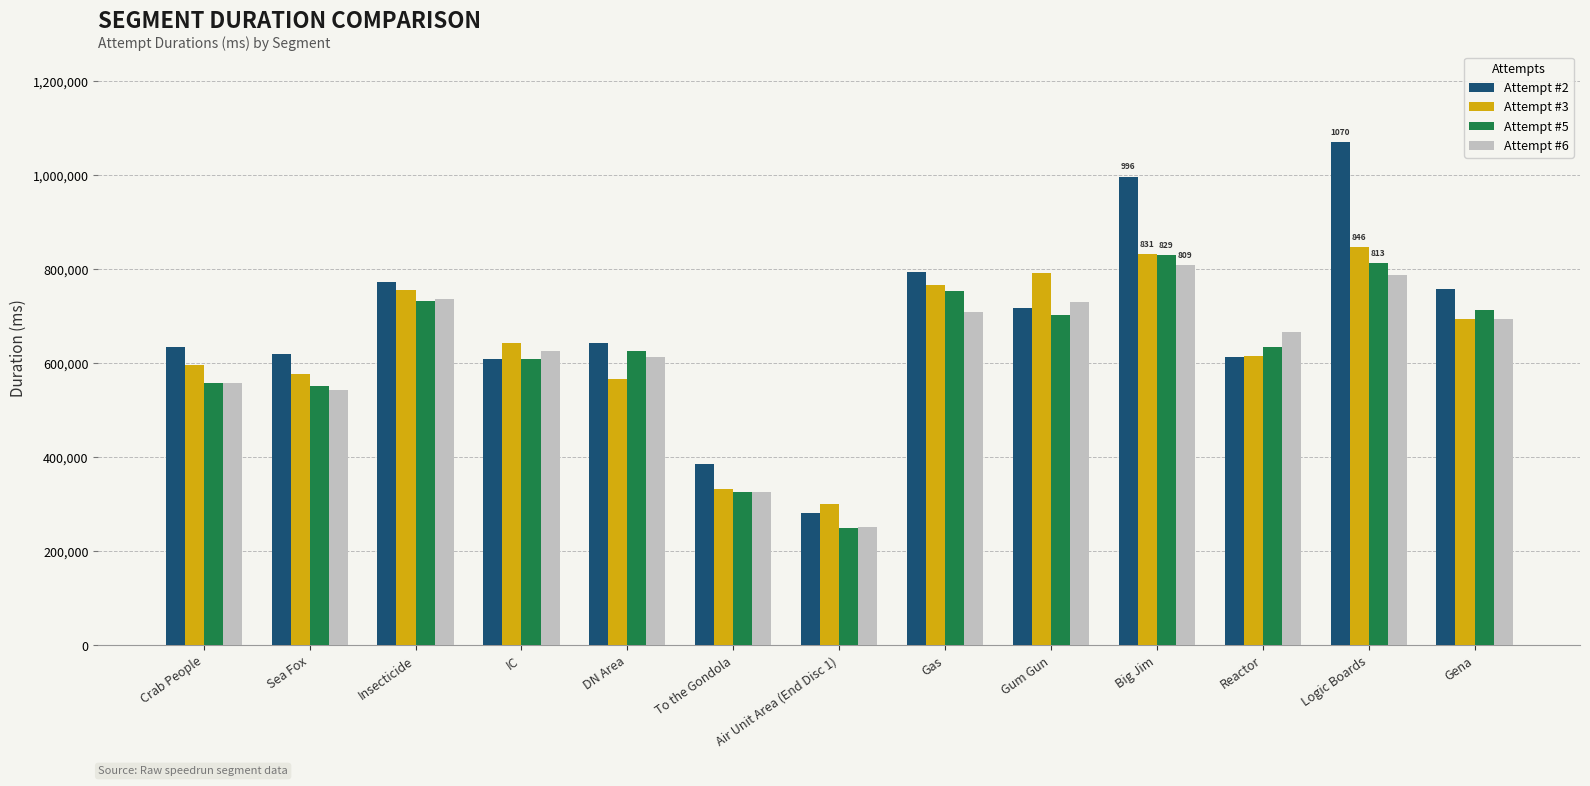

What is the difference between the highest and lowest values at IC?

33632